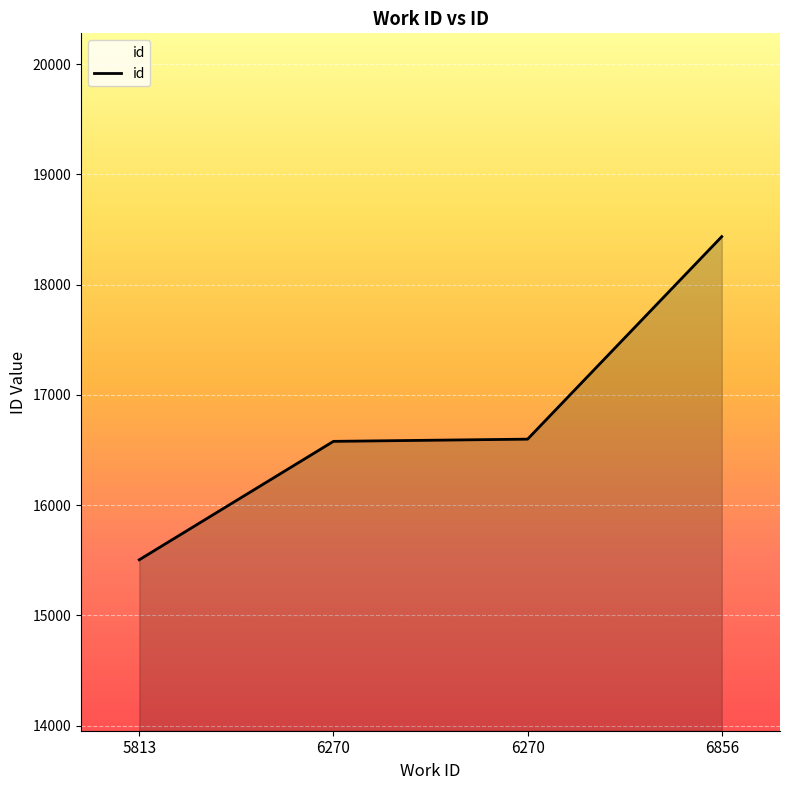

How many categories are shown in the chart?

4